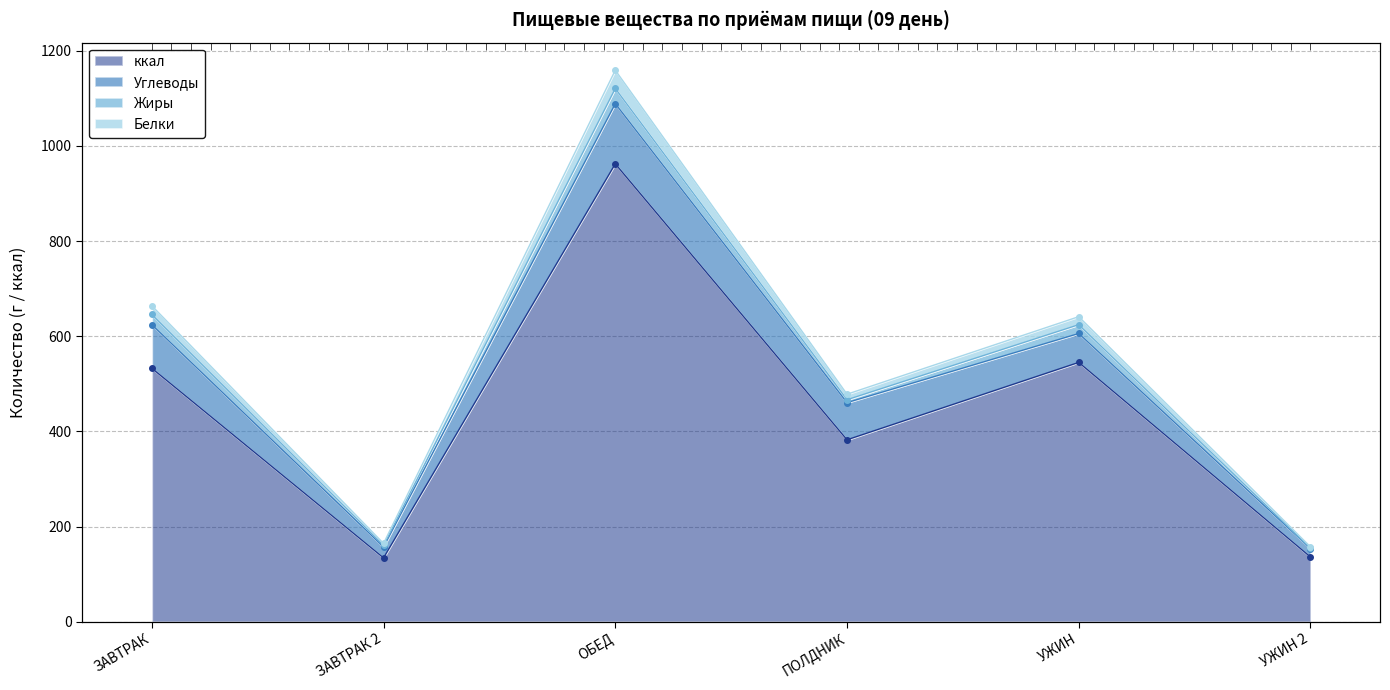

At which category is the sum across all series the highest?

ОБЕД